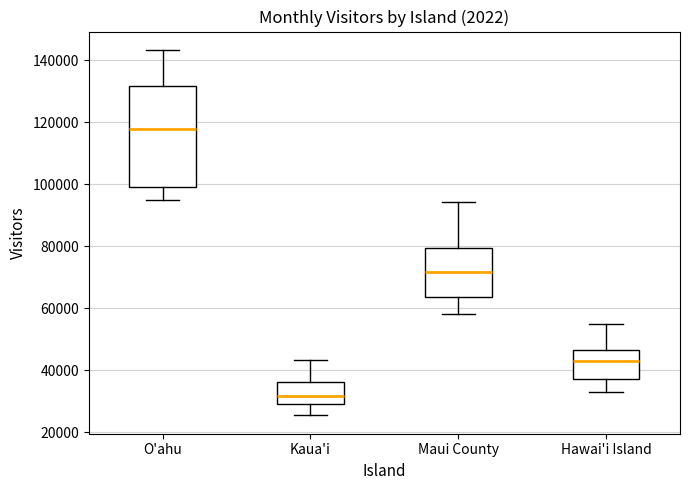

Where does the median line of the box for O'ahu sit on the y-axis? The values are not printed on the chart, so give them approximately, as read against the axis.

118000